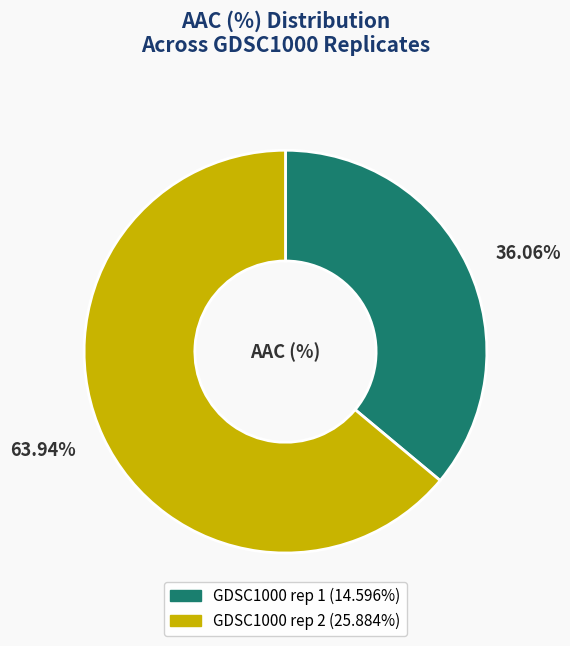

Which slice represents more than half of the pie?

GDSC1000 rep 2